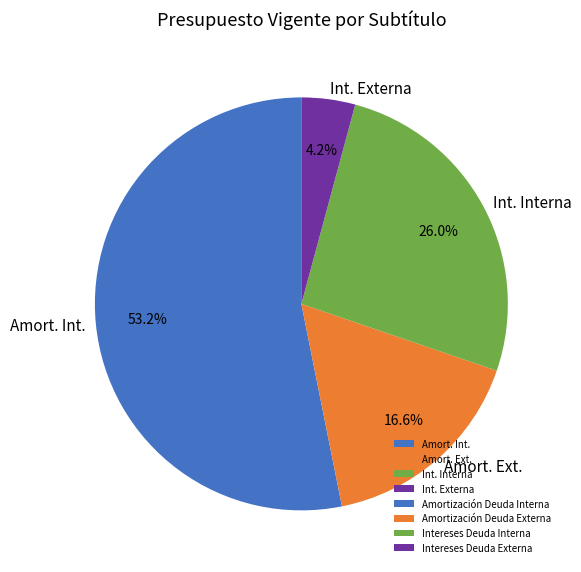

Is the sum of Int. Externa and Amort. Ext. greater than half?

No